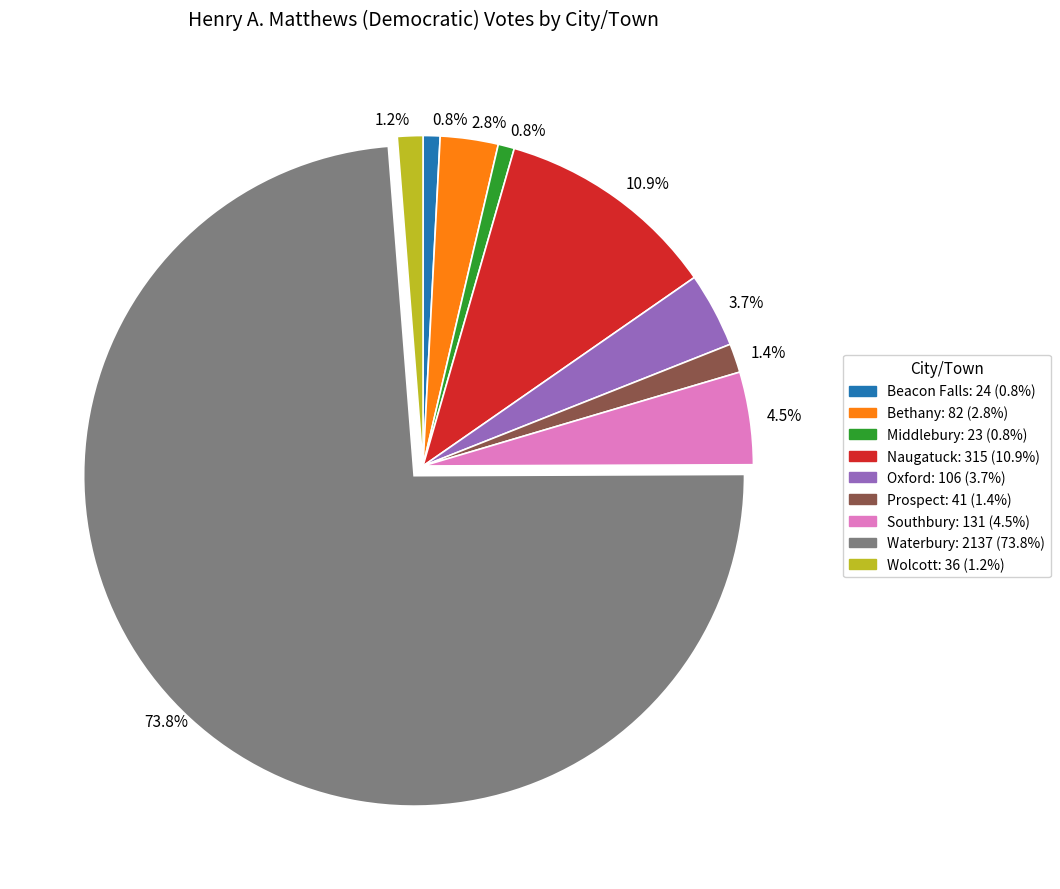

Is there a majority slice in this chart?

Yes